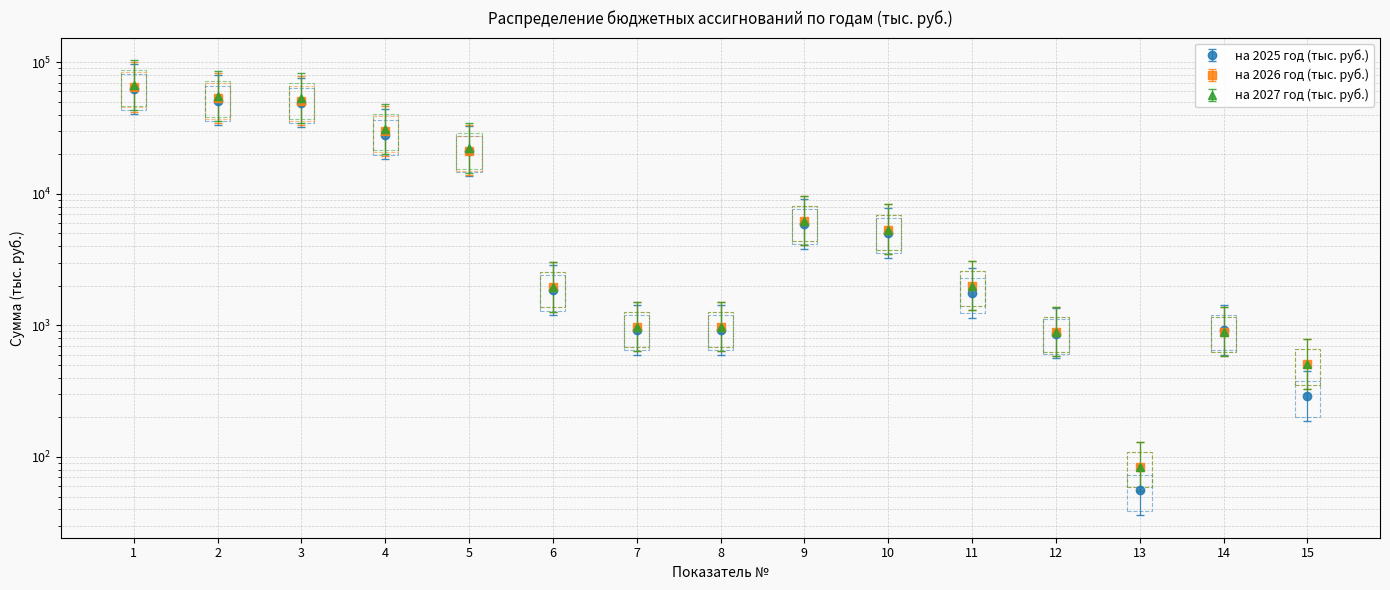

Reading left to right, what are all the values shown in this chart?

на 2025 год (тыс. руб.): 1=96262.6	2=79318.0	3=76456.1	4=43740.8	5=32715.2	6=2861.9	7=1431.1	8=1430.8	9=9136.3	10=7808.3	11=2728.0	12=1344.7	13=86.4	14=1430.8	15=447.9
на 2026 год (тыс. руб.): 1=64705.2	2=53093.4	3=51133.8	4=29807.3	5=21326.5	6=1959.6	7=979.9	8=979.7	9=6257.4	10=5354.4	11=2000.0	12=895.7	13=84.2	14=895.5	15=505.2
на 2027 год (тыс. руб.): 1=66676.5	2=55064.7	3=53105.1	4=30999.7	5=22105.4	6=1959.6	7=979.9	8=979.7	9=6257.4	10=5354.4	11=2000.0	12=895.7	13=84.2	14=895.5	15=505.2